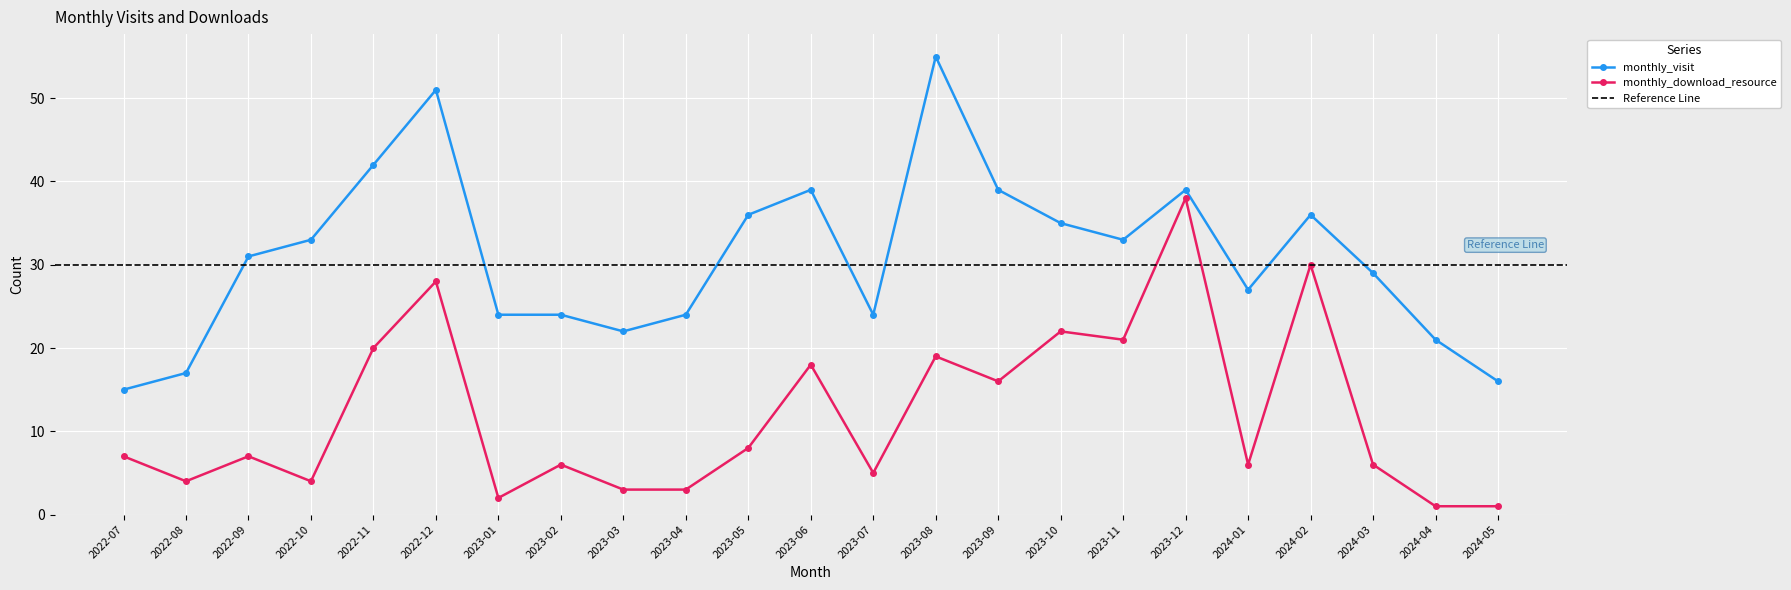

True or false: monthly_visit has more than 0 points higher than both neighbors.

True